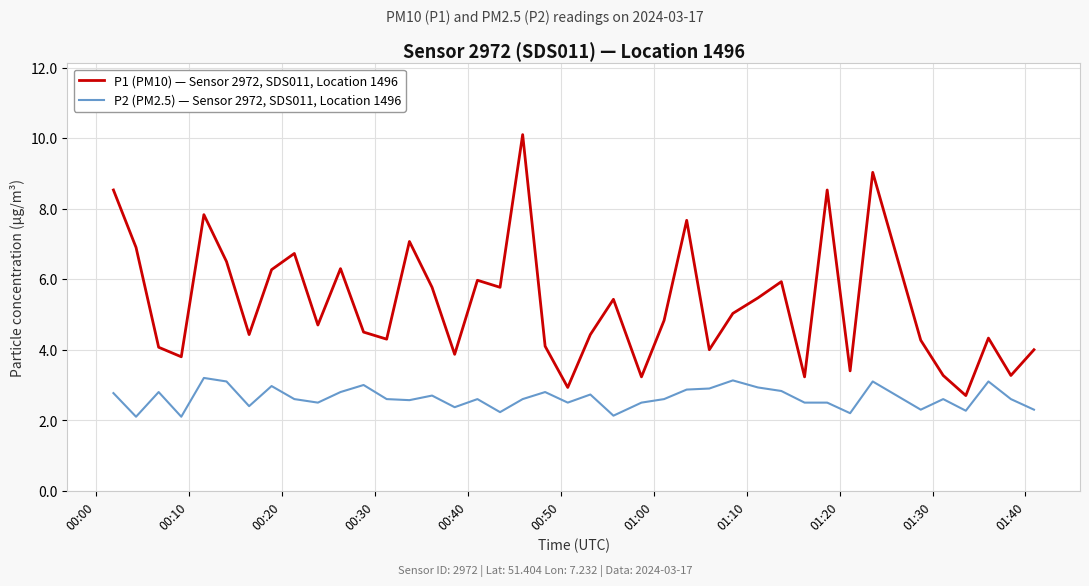

Which series has the largest total across all categories?

P1 (PM10) — Sensor 2972, SDS011, Location 1496